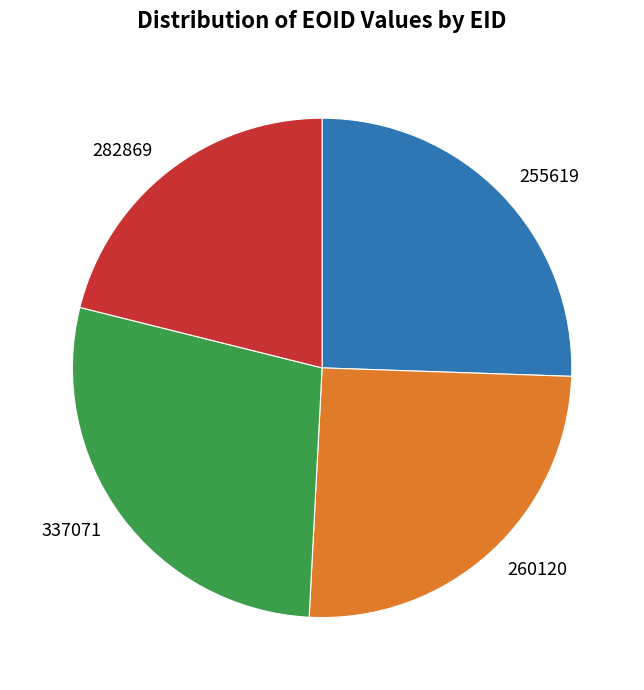

Which slice is the smallest?

282869